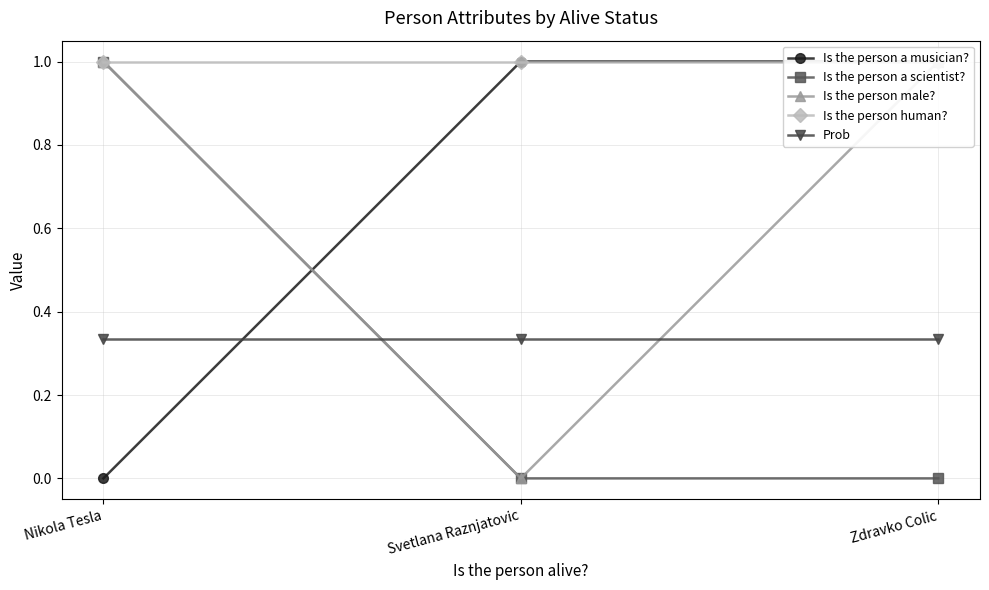

What is the difference between the highest and lowest values at Nikola Tesla?

1.0